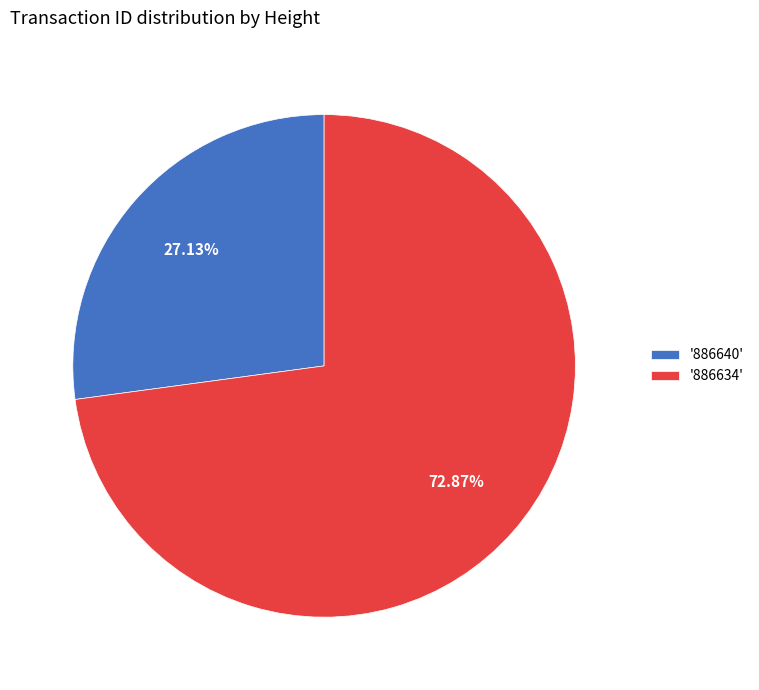

Which slice represents more than half of the pie?

'886634'